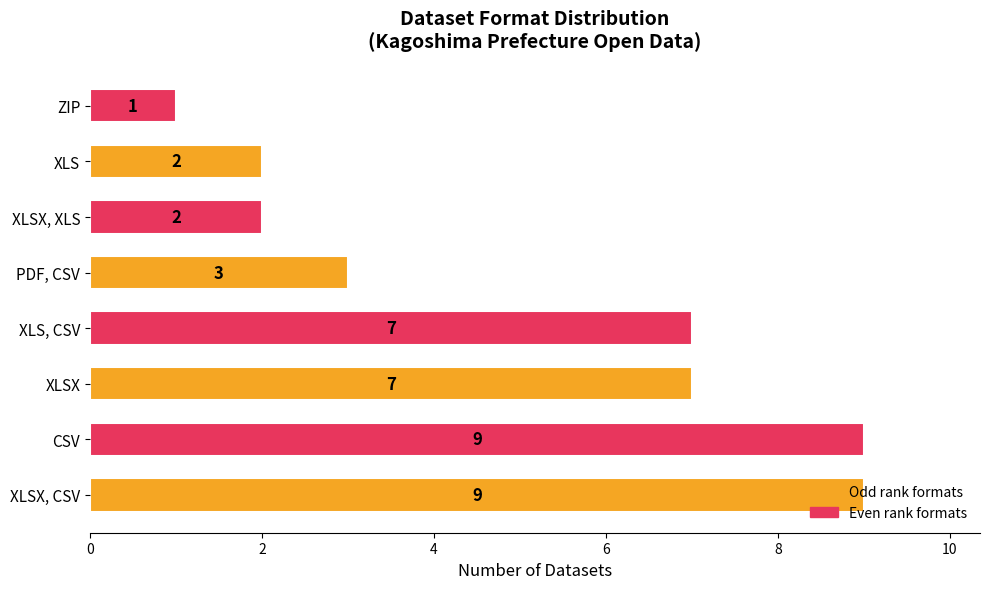

What is the maximum value shown in the chart?

9